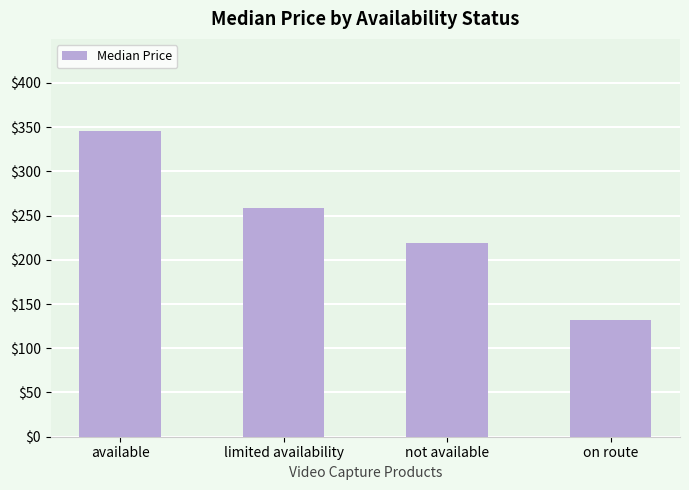

What is the change in value from available to not available?

-126.9